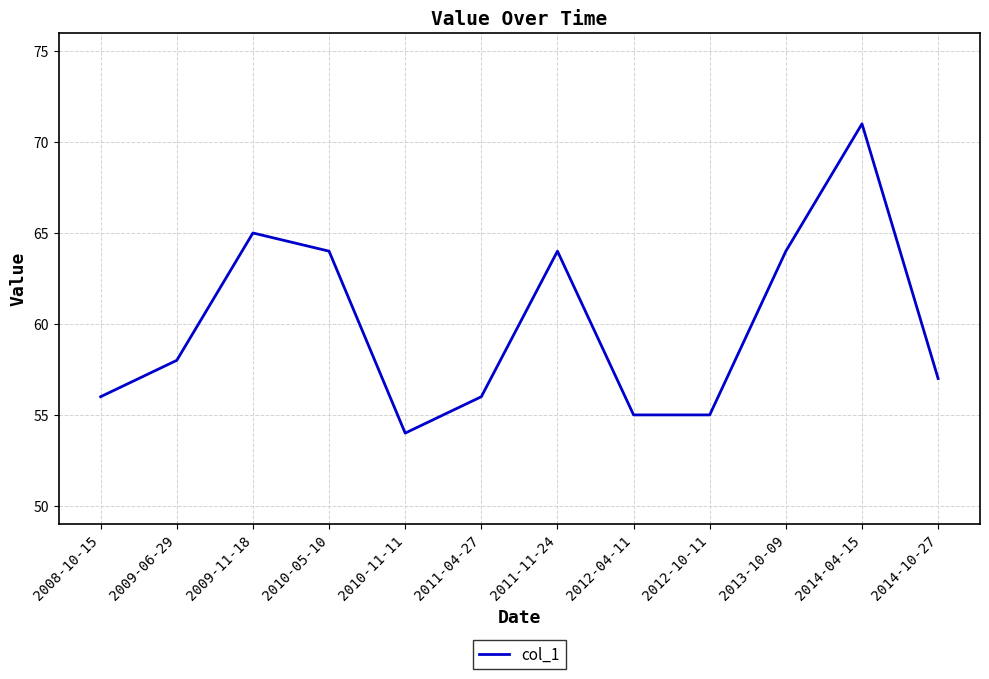

Reading left to right, transcribe all the data shown in this chart.

56	58	65	64	54	56	64	55	55	64	71	57